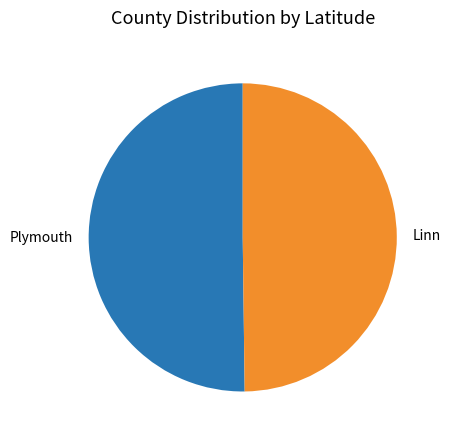

Combined, do Linn and Plymouth account for over 50%?

Yes